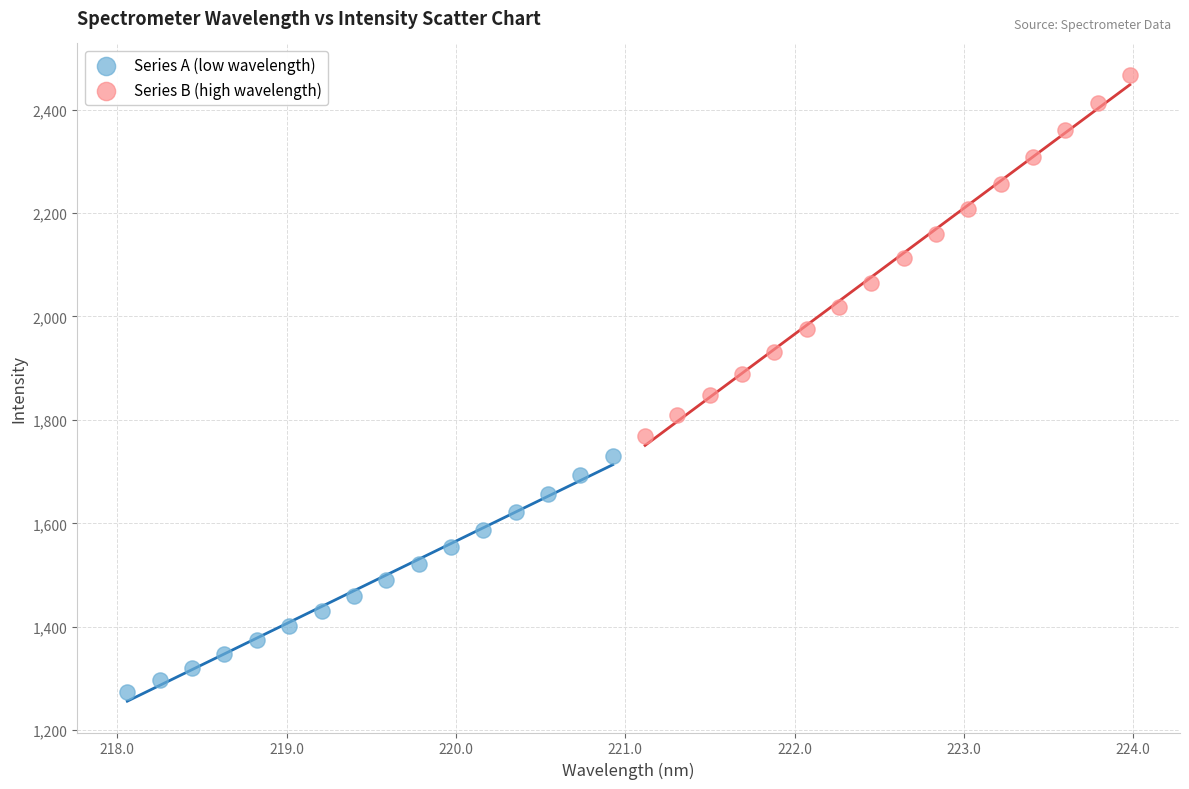

What are all the series names shown in the legend?

Series A (low wavelength), Series B (high wavelength)